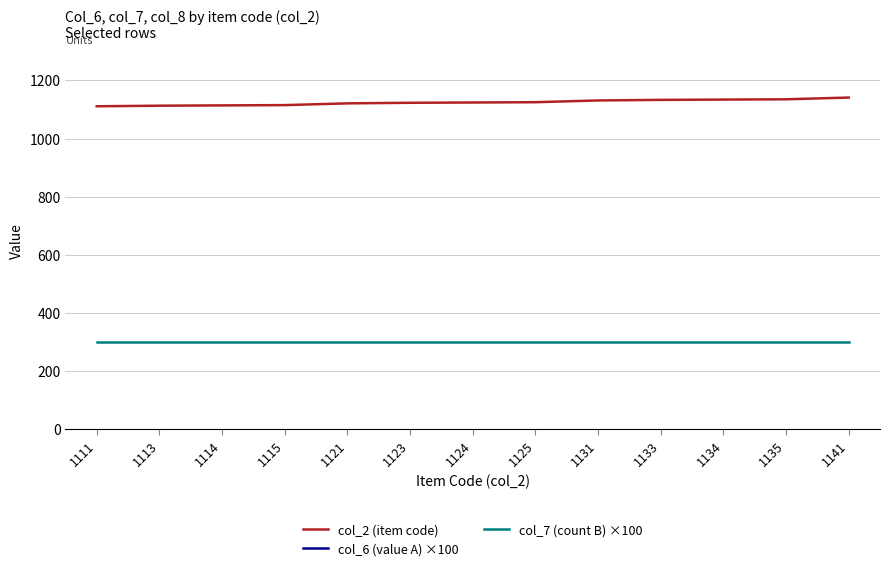

Reading right to left, what are all the values shown in this chart?

col_2 (item code): 1141	1135	1134	1133	1131	1125	1124	1123	1121	1115	1114	1113	1111
col_6 (value A) ×100: 116800	73600	105100	81800	116800	73600	105100	81800	116800	58800	84100	65400	93400
col_7 (count B) ×100: 300	300	300	300	300	300	300	300	300	300	300	300	300